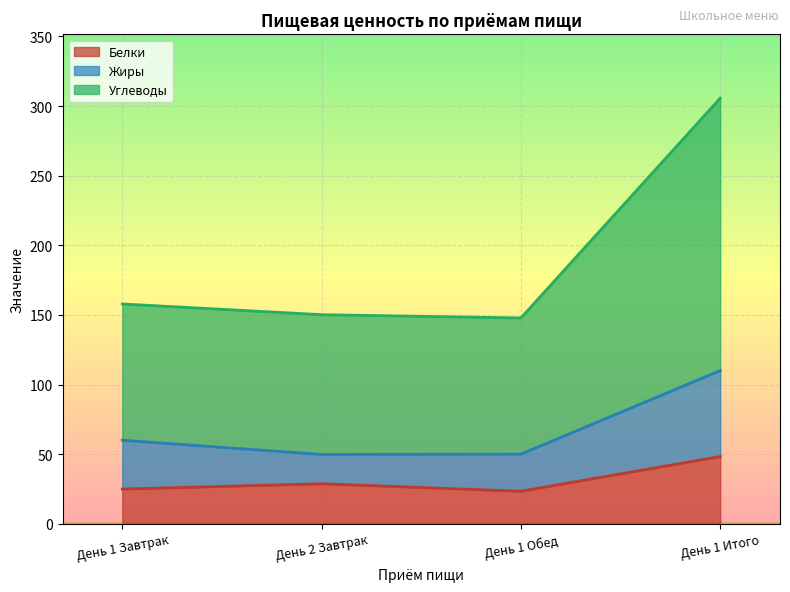

What is the total value across all series at День 1 Итого?

305.7